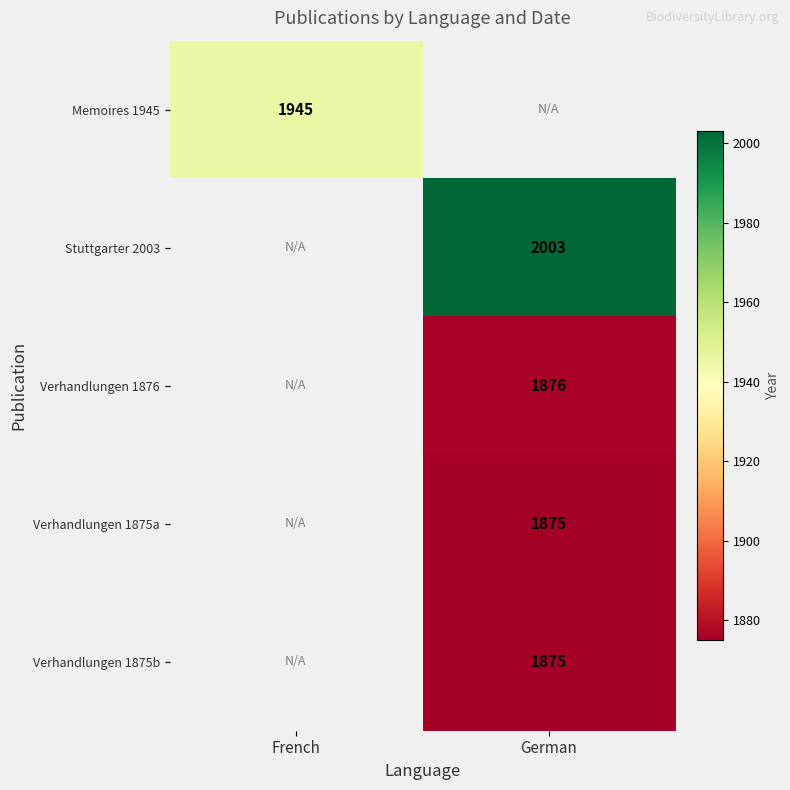

Is it true that Verhandlungen 1875b equals 1187 at German?

False